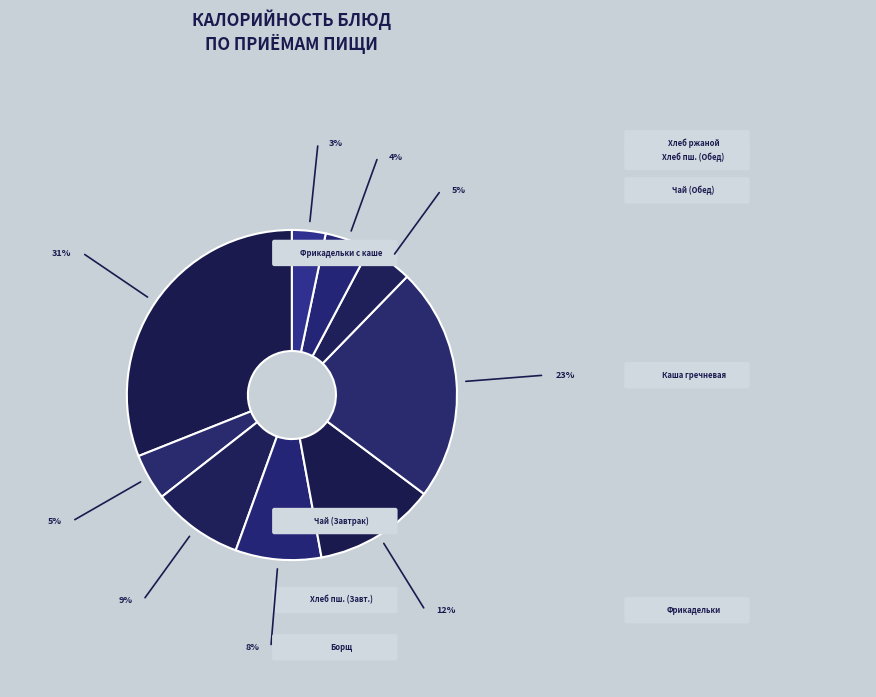

Count the number of slices in the pie.

9